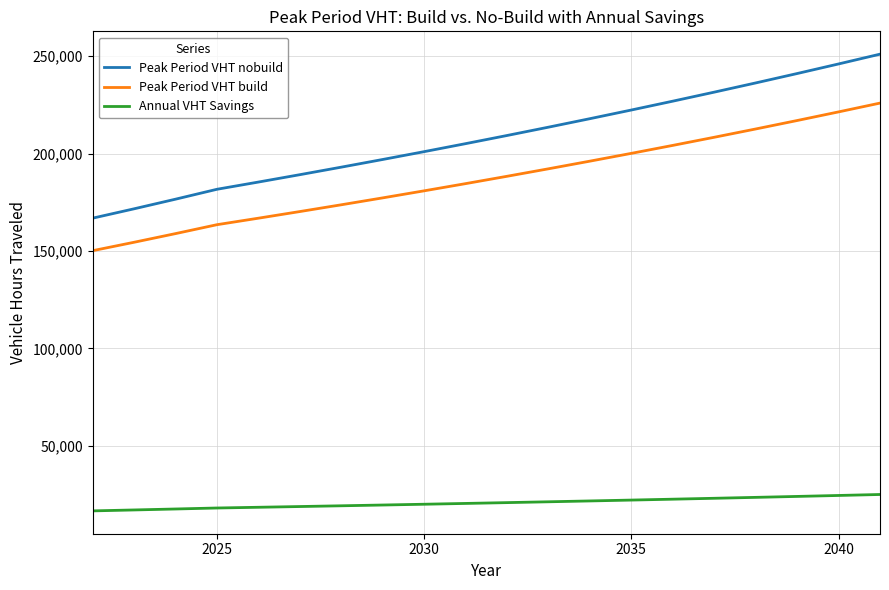

What is the sum of all Annual VHT Savings values?

416327.3